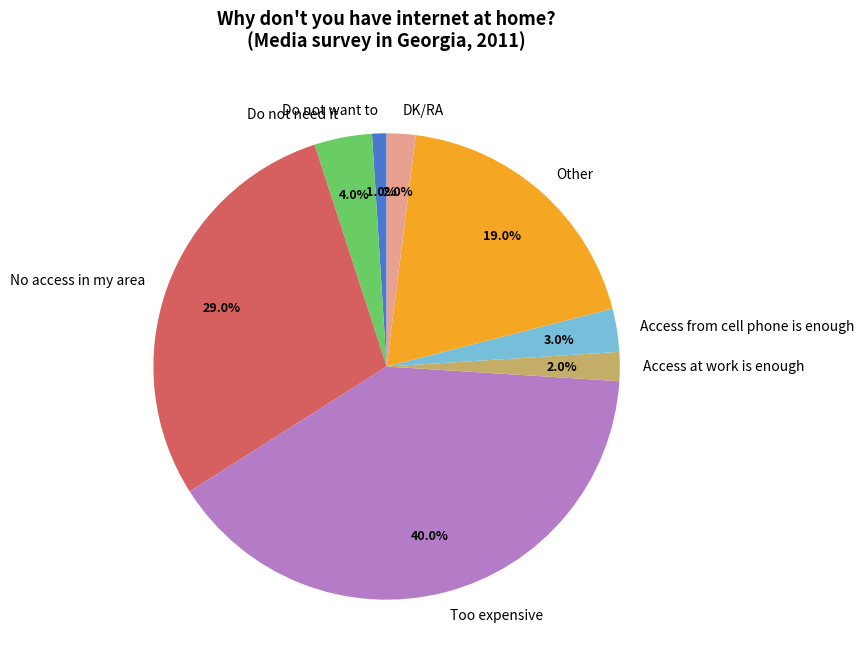

Is it true that Access from cell phone is enough is 3% of the pie?

True